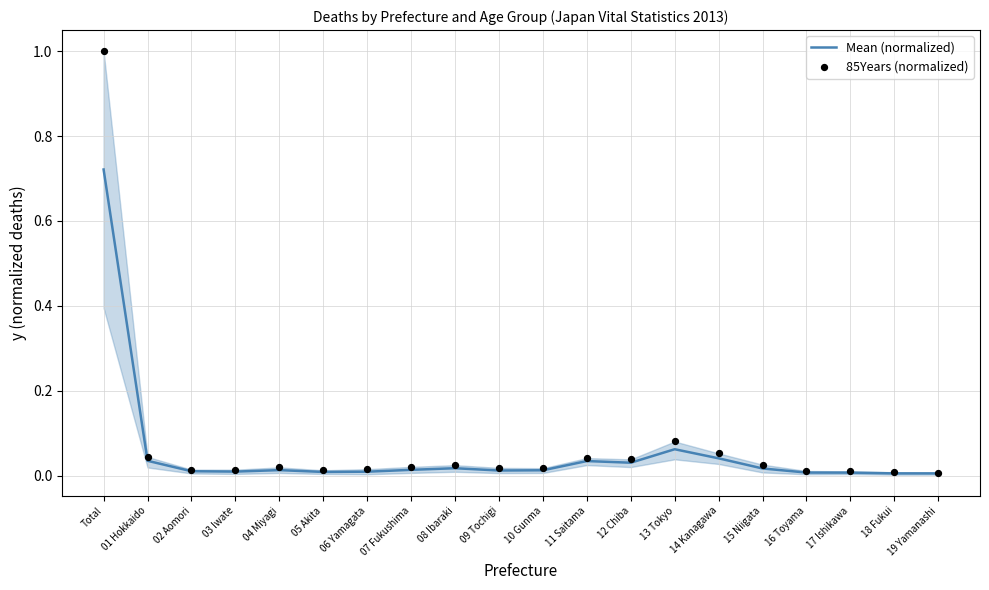

At which category is the sum across all series the highest?

Total